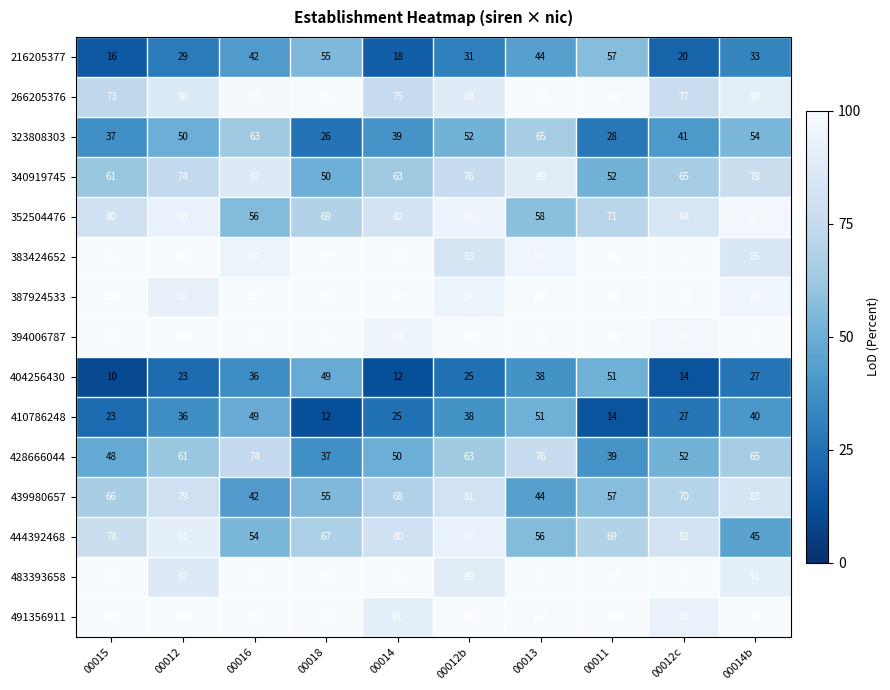

At which label does 439980657 reach its minimum?

00016